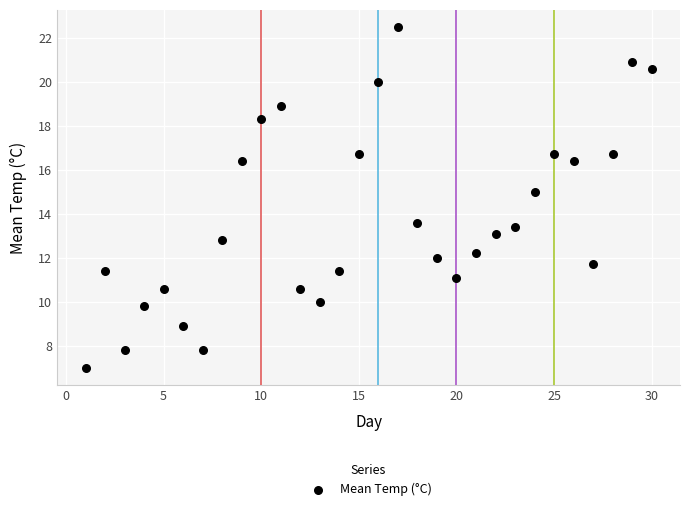

What is the range of X values (max minus min)?

29.0